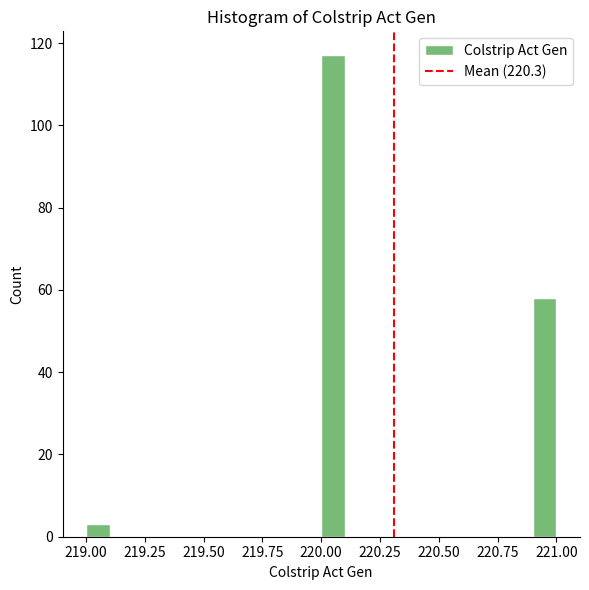

Read against the x-axis, roughly where is the centre of the tallest bar?

220.05